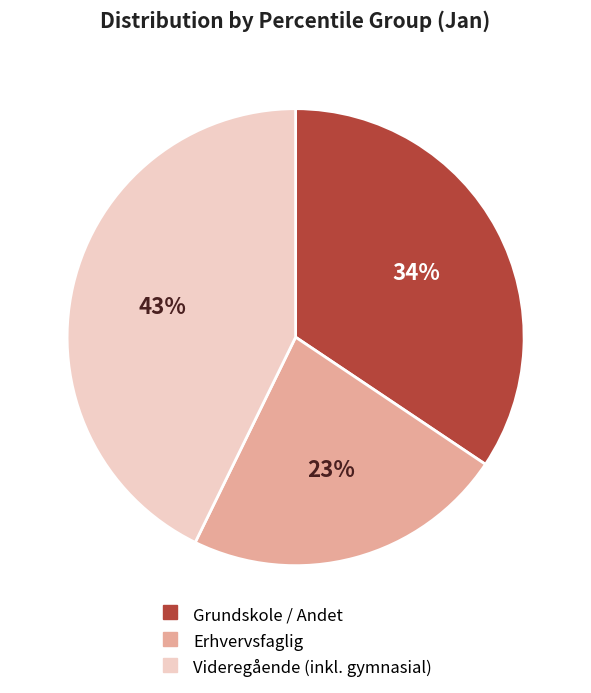

To the nearest percent, what is the difference between the largest and smallest slice percentages?

20%